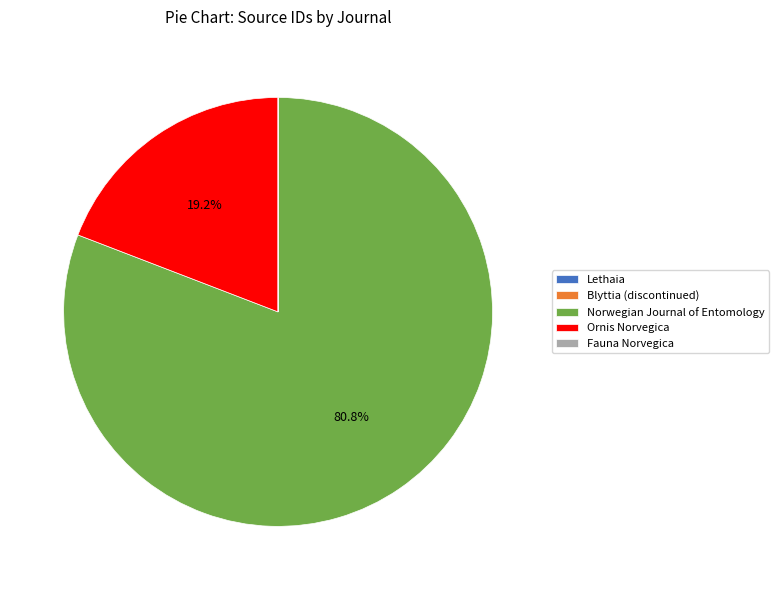

Does any single category account for the majority?

Yes